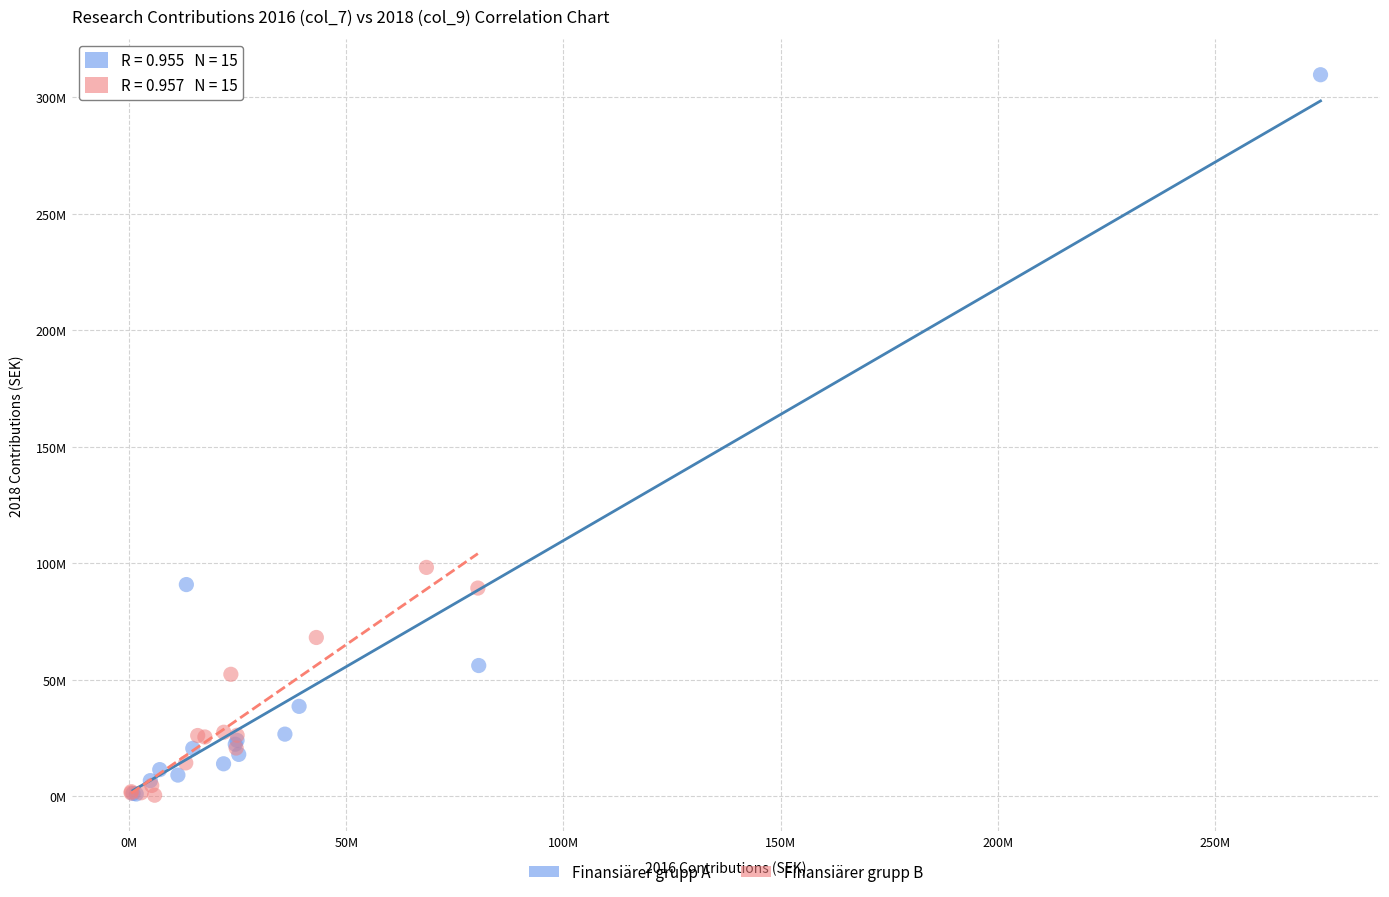

Which series has the widest spread of Y values?

Finansiärer grupp A